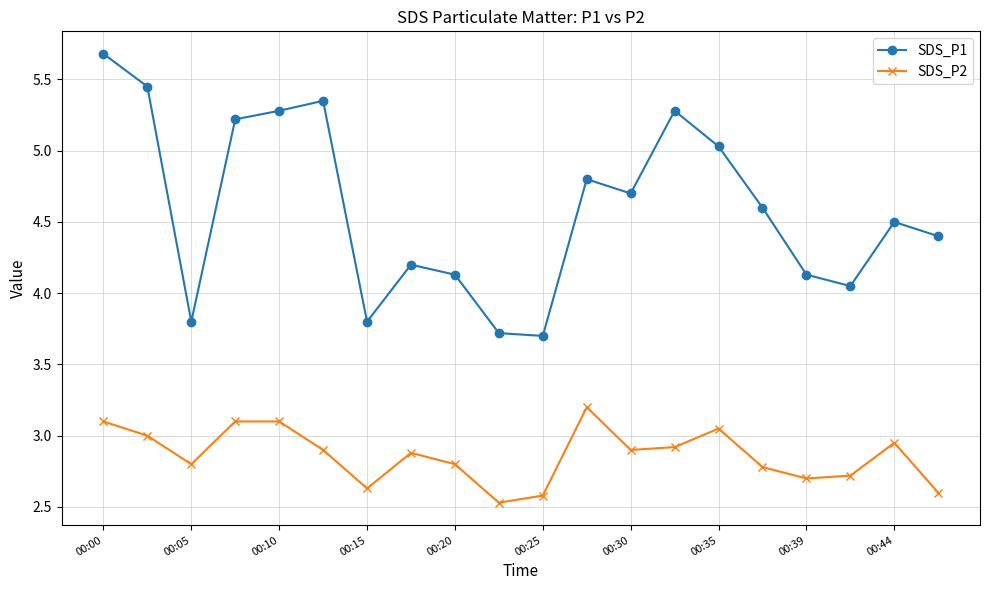

What are all the series names shown in the legend?

SDS_P1, SDS_P2